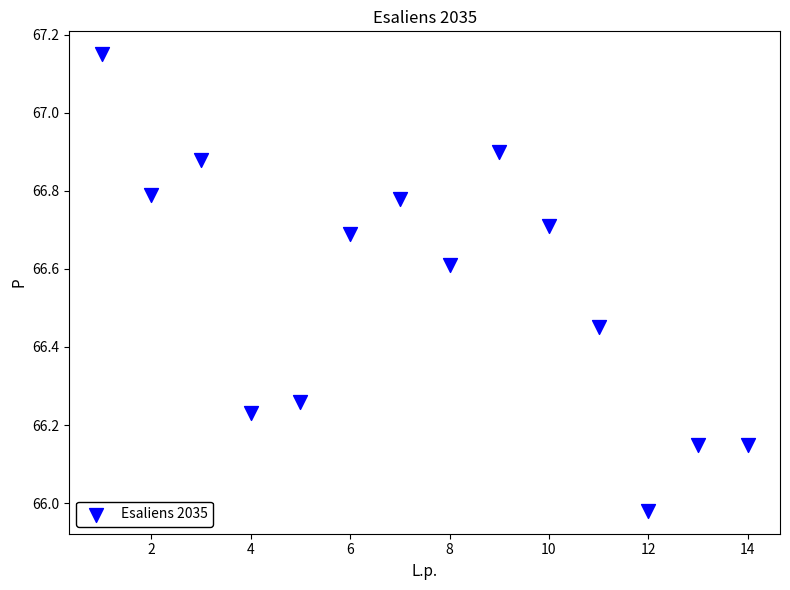

What is the range of X values (max minus min)?

13.0